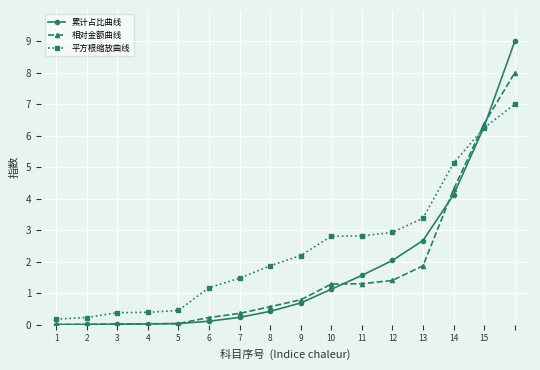

What is the difference between the maximum and second lowest values in the 平方根缩放曲线 series?

6.8